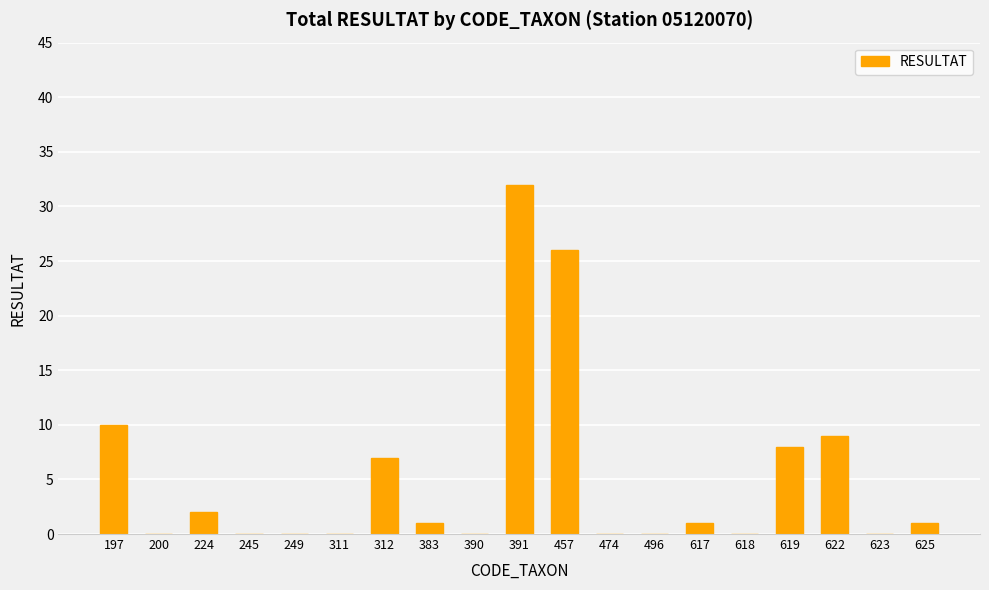

Are the bars horizontal?

No